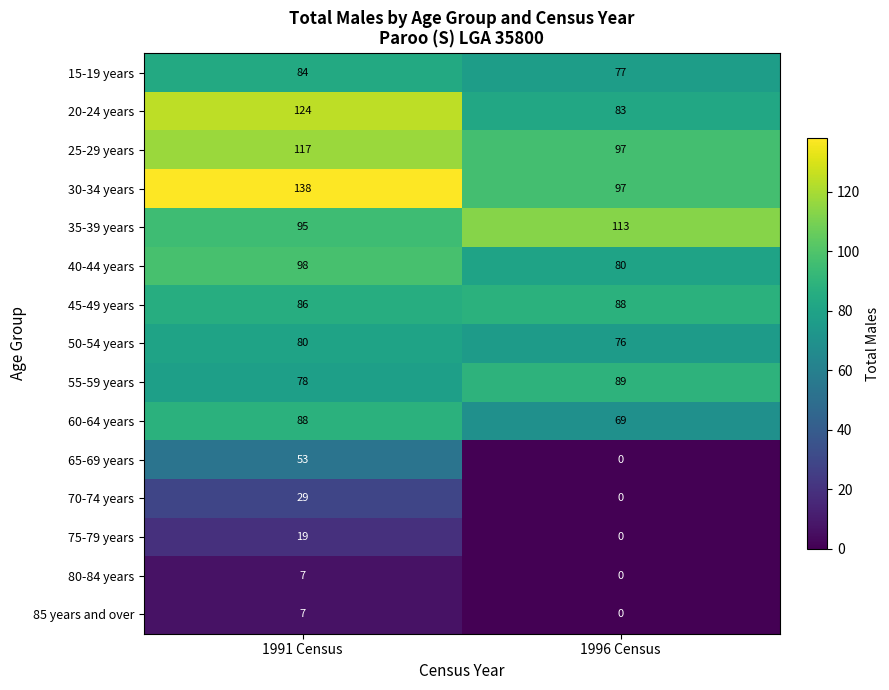

At which label is 65-69 years closest to 26?

1996 Census